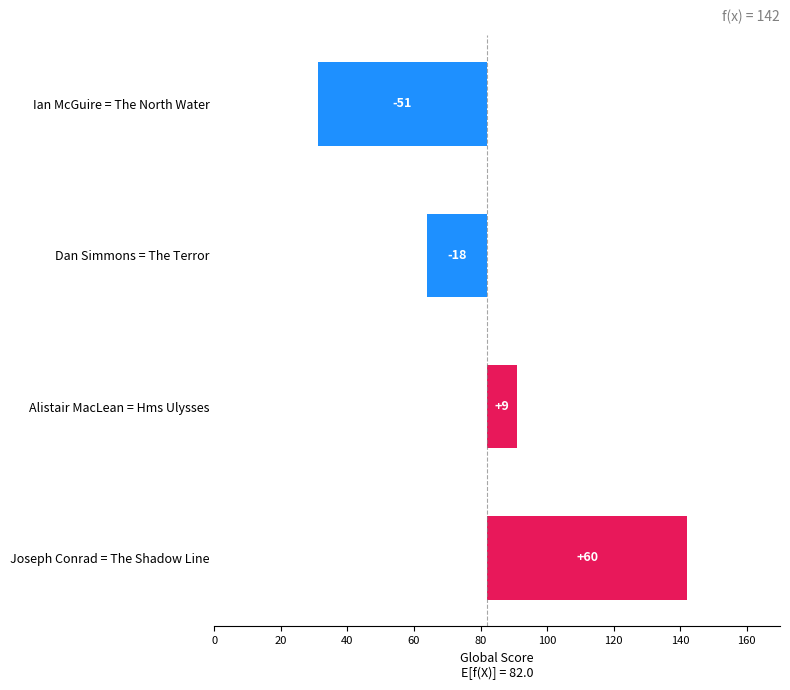

How many values are below 9?

2